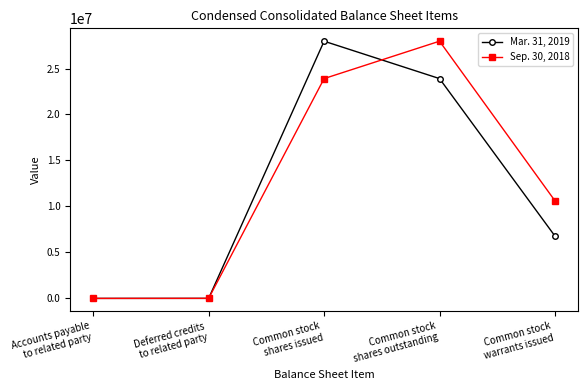

At which label is Mar. 31, 2019 closest to 13986024?

Common stock
warrants issued